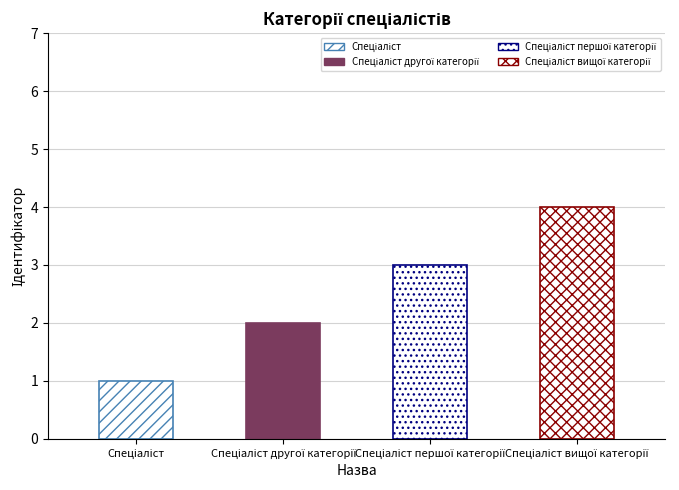

Rank the categories by value from highest to lowest.

Спеціаліст вищої категорії, Спеціаліст першої категорії, Спеціаліст другої категорії, Спеціаліст